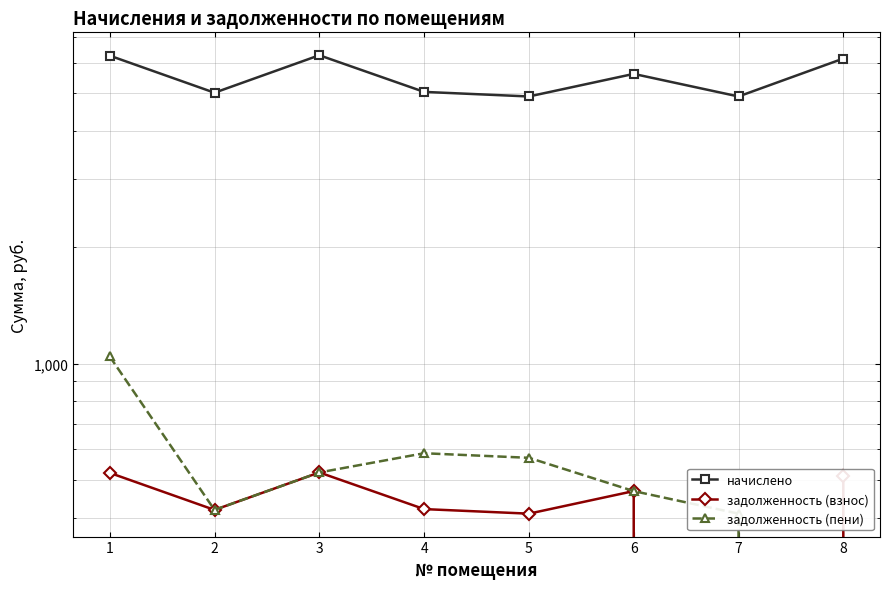

At which label is задолженность (пени) closest to 522?

3